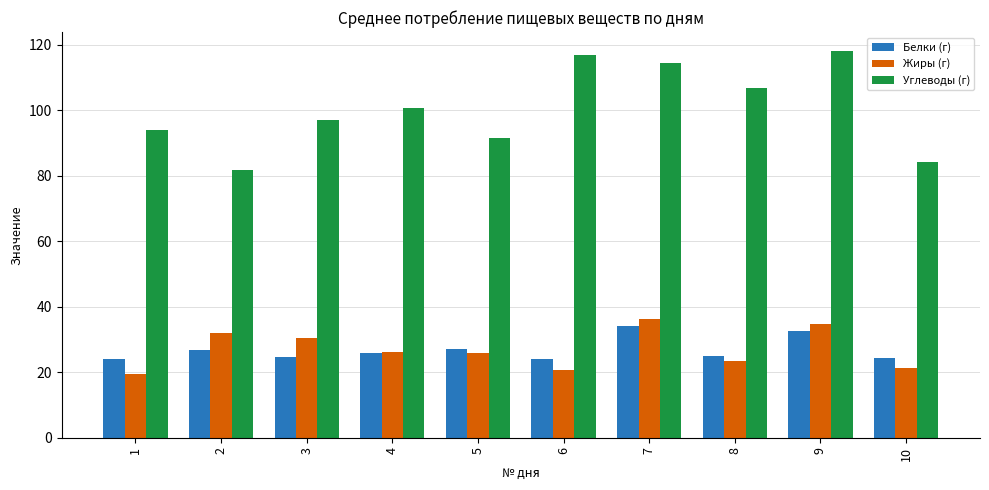

What are all the series names shown in the legend?

Белки (г), Жиры (г), Углеводы (г)